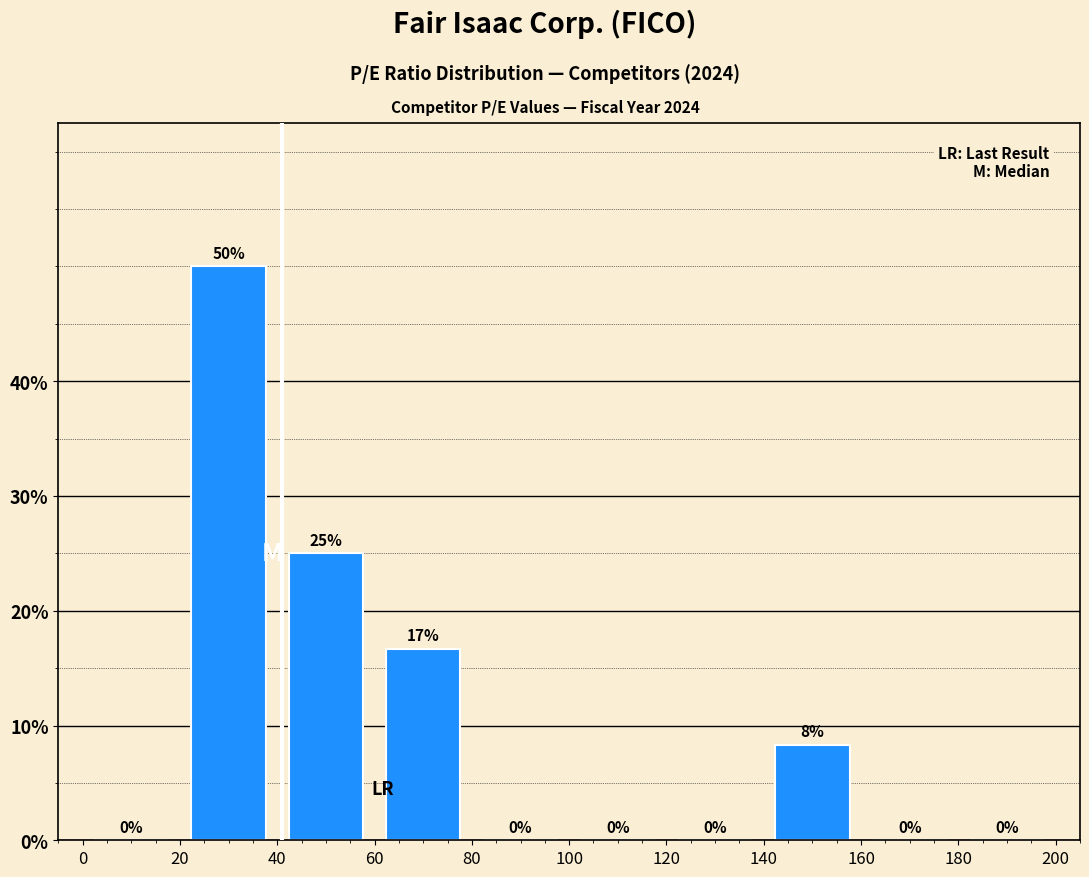

Over which range of the x-axis is the bar tallest?

20 to 40